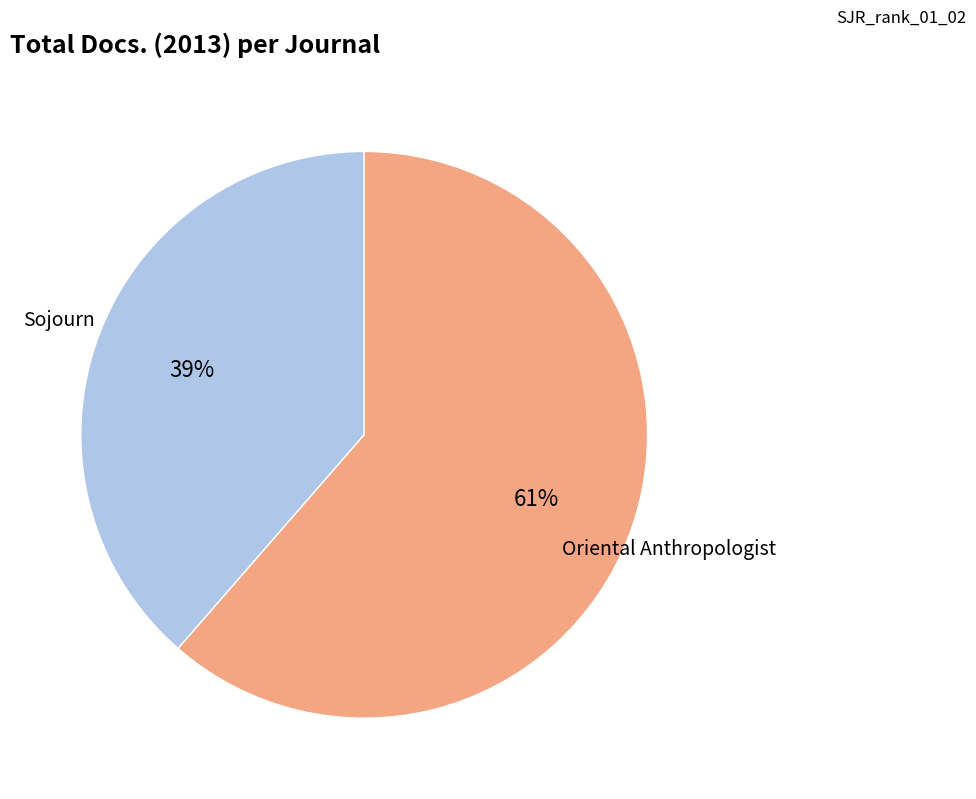

How many slices are in this pie chart?

2